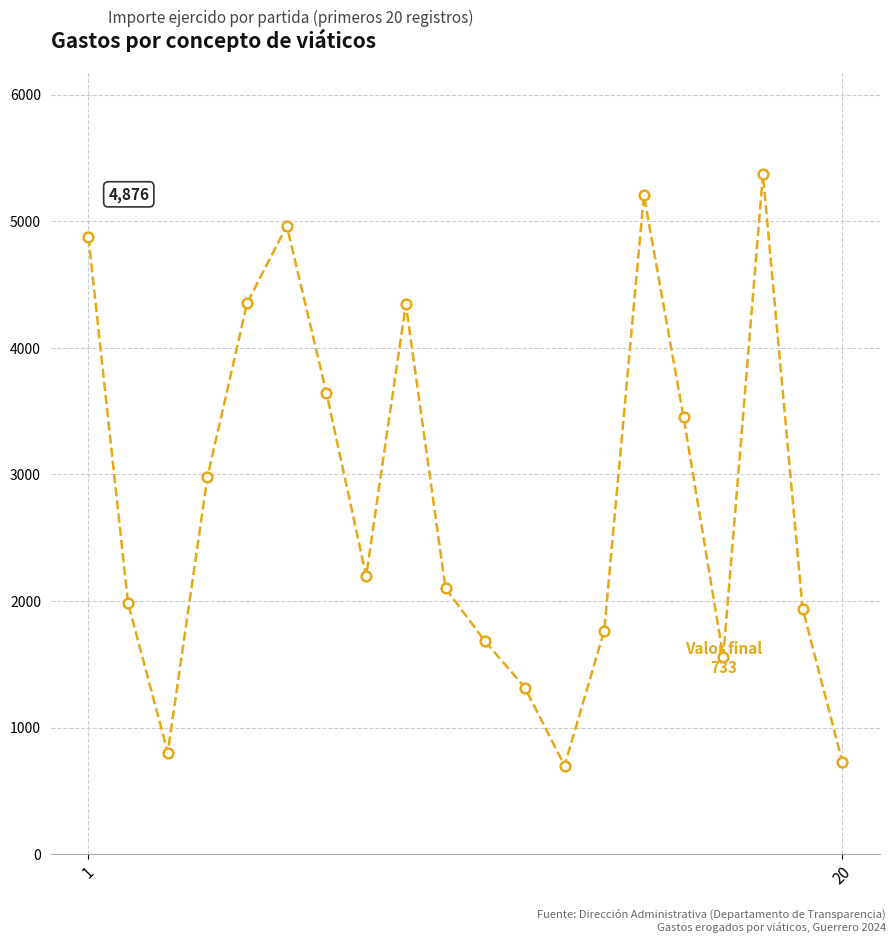

What is the greatest value displayed?

5370